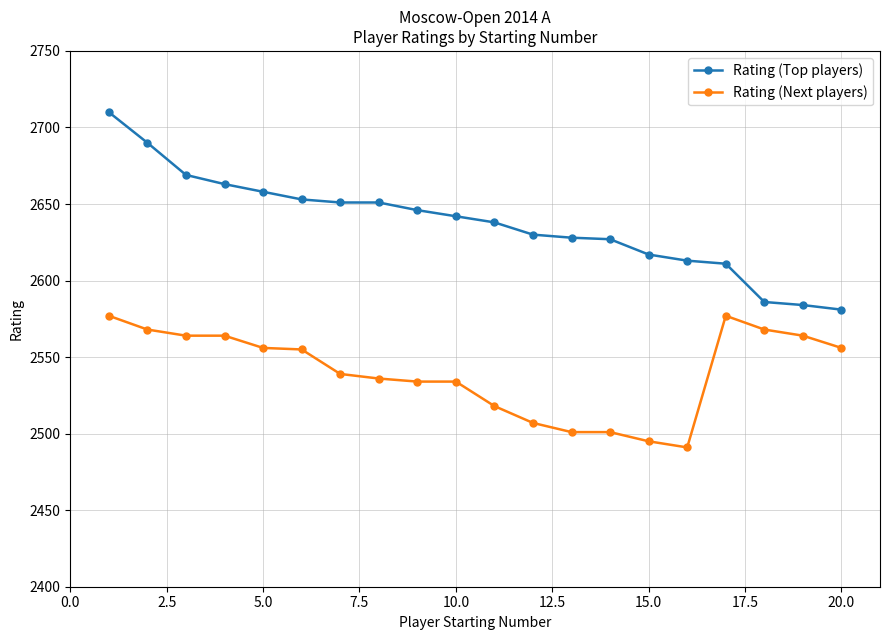

What is the average value of the Rating (Top players) series?

2637